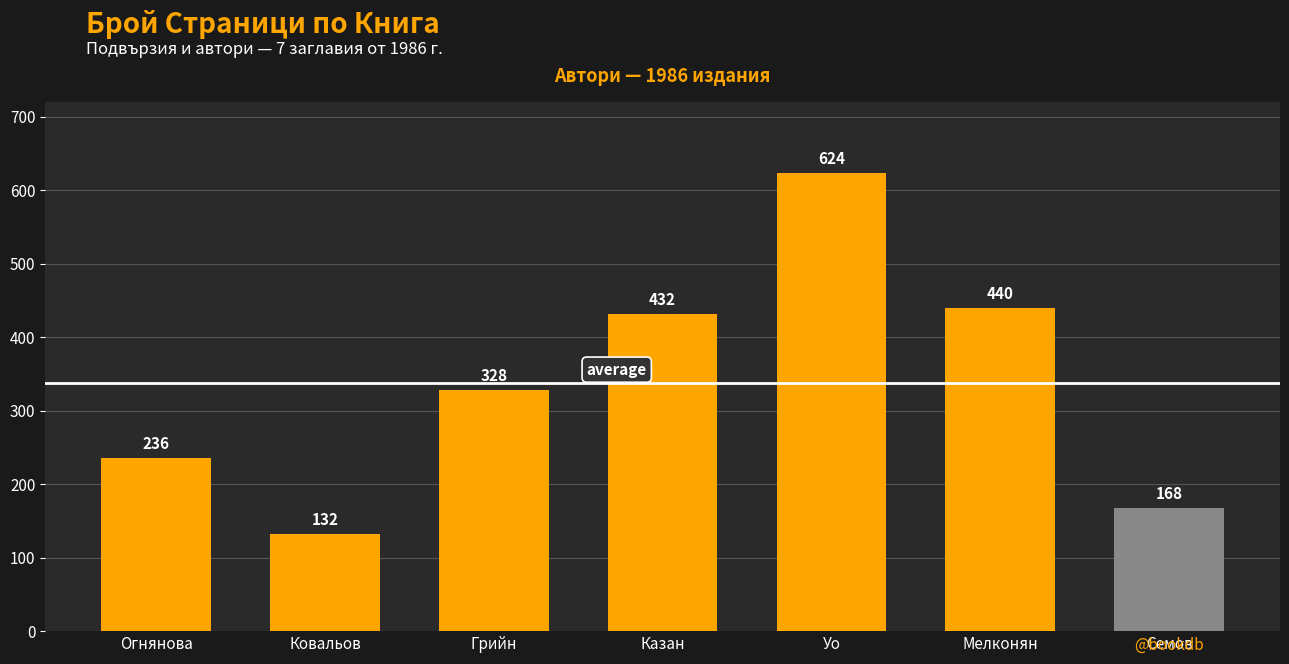

Which category has the lowest value across all series?

Ковальов